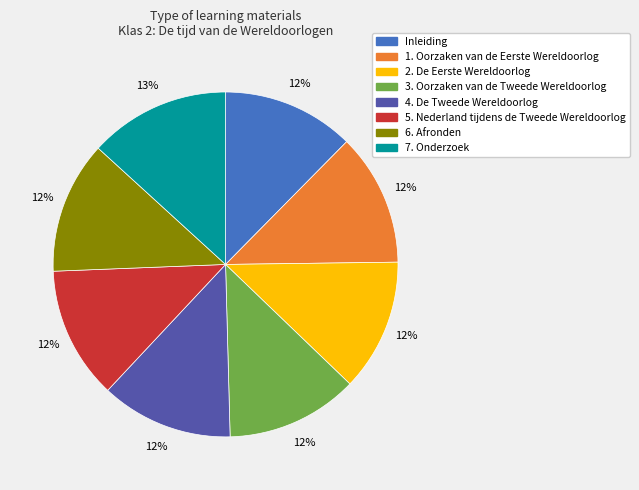

Do 2. De Eerste Wereldoorlog and 6. Afronden together represent more than half of the pie?

No